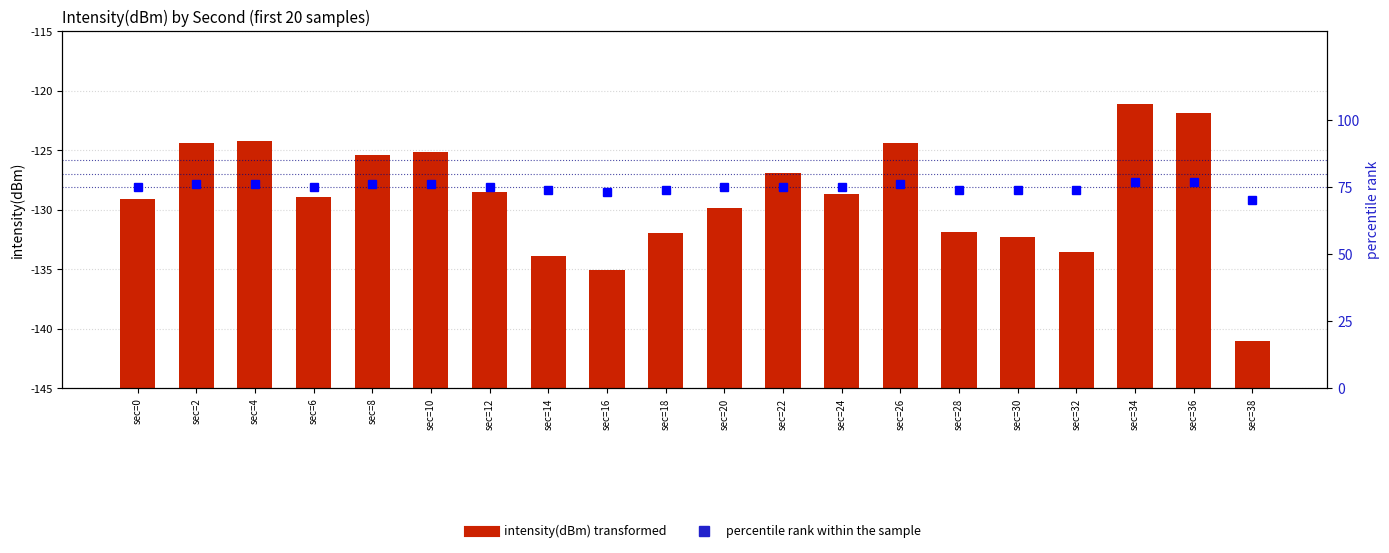

What value does the intensity(dBm) transformed series have at sec=14?

11.1